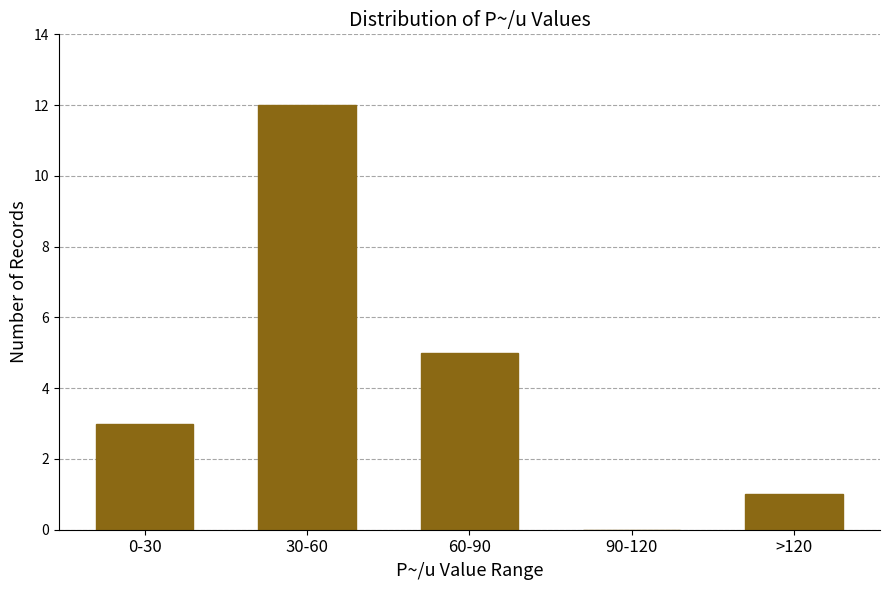

Reading left to right, list all the values displayed in this chart.

0-30=3	30-60=12	60-90=5	90-120=0	>120=1